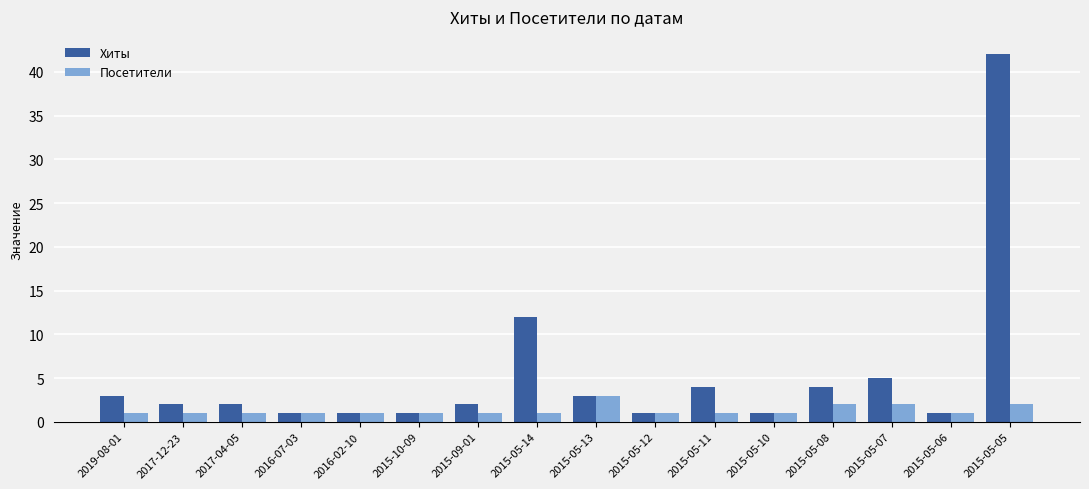

What position from the left is 2015-05-11?

11